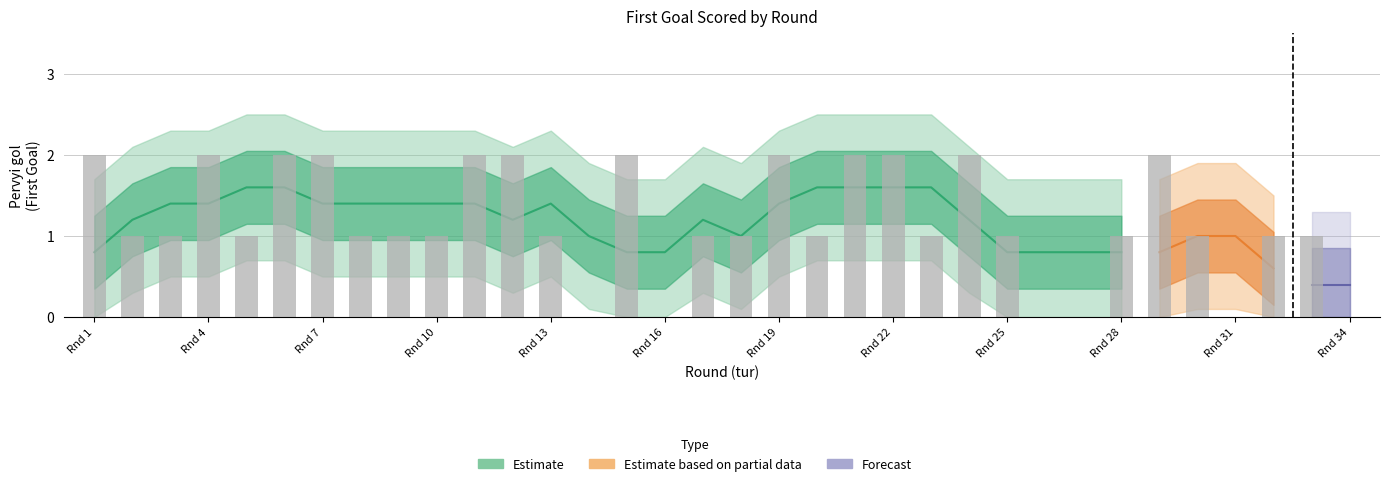

At which label does the data first exceed 1?

Rnd 1